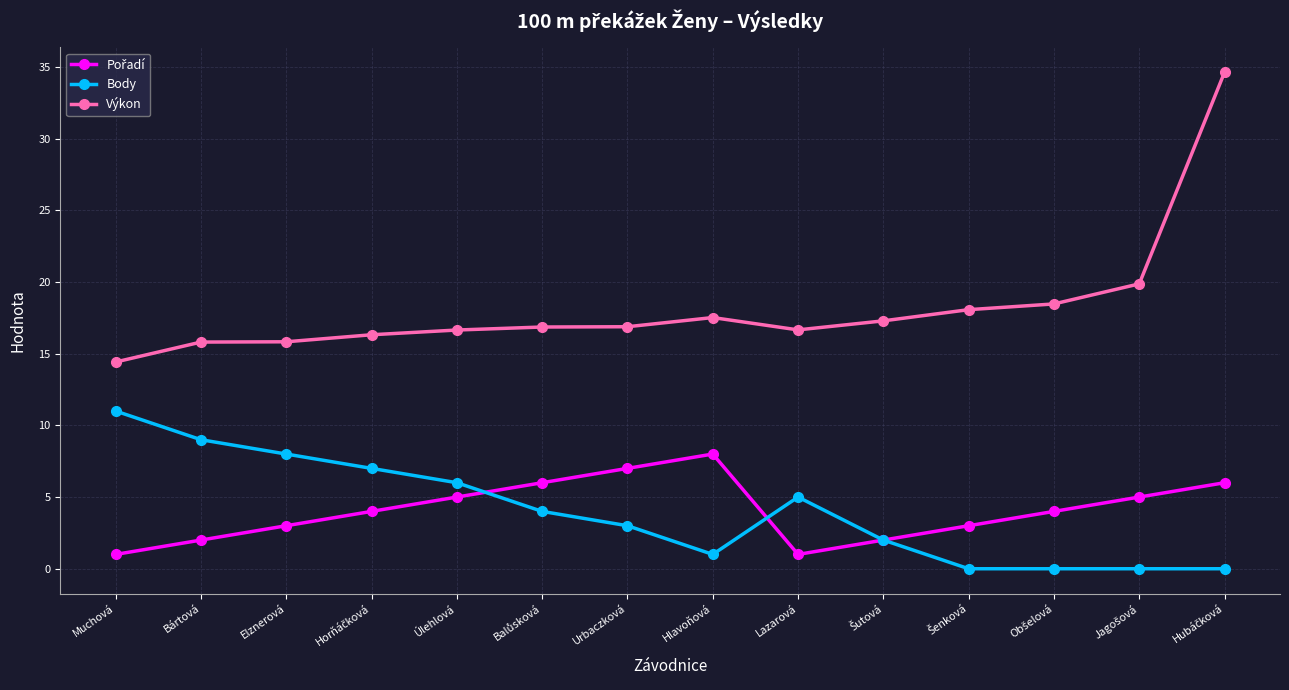

Which series has the widest spread of values?

Výkon